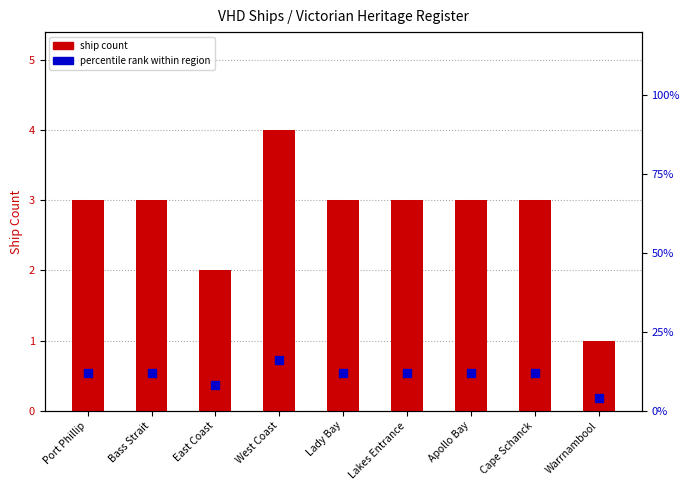

Which series contains the highest Y value?

percentile rank within region